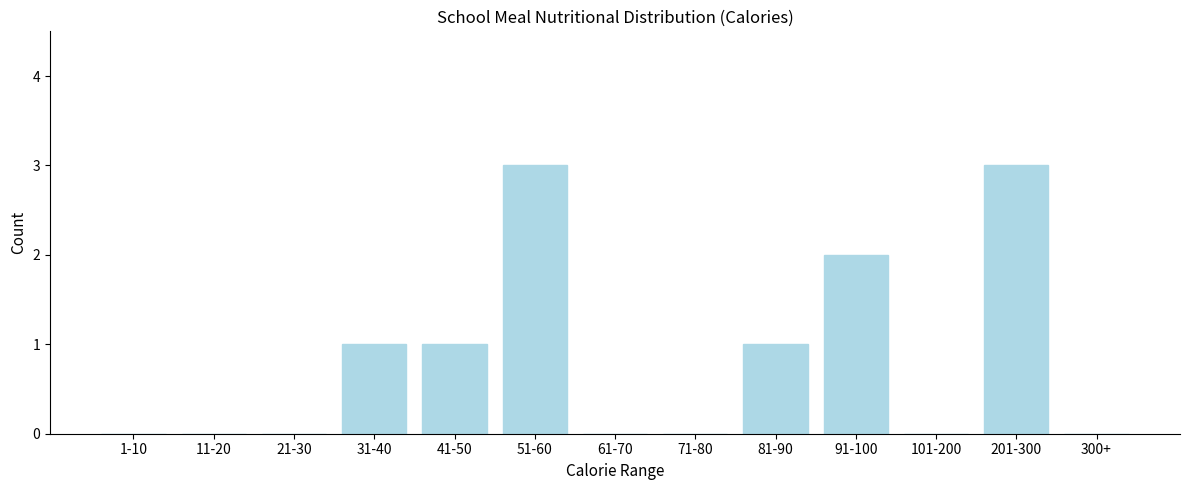

Reading left to right, list all the values displayed in this chart.

1-10=0	11-20=0	21-30=0	31-40=1	41-50=1	51-60=3	61-70=0	71-80=0	81-90=1	91-100=2	101-200=0	201-300=3	300+=0